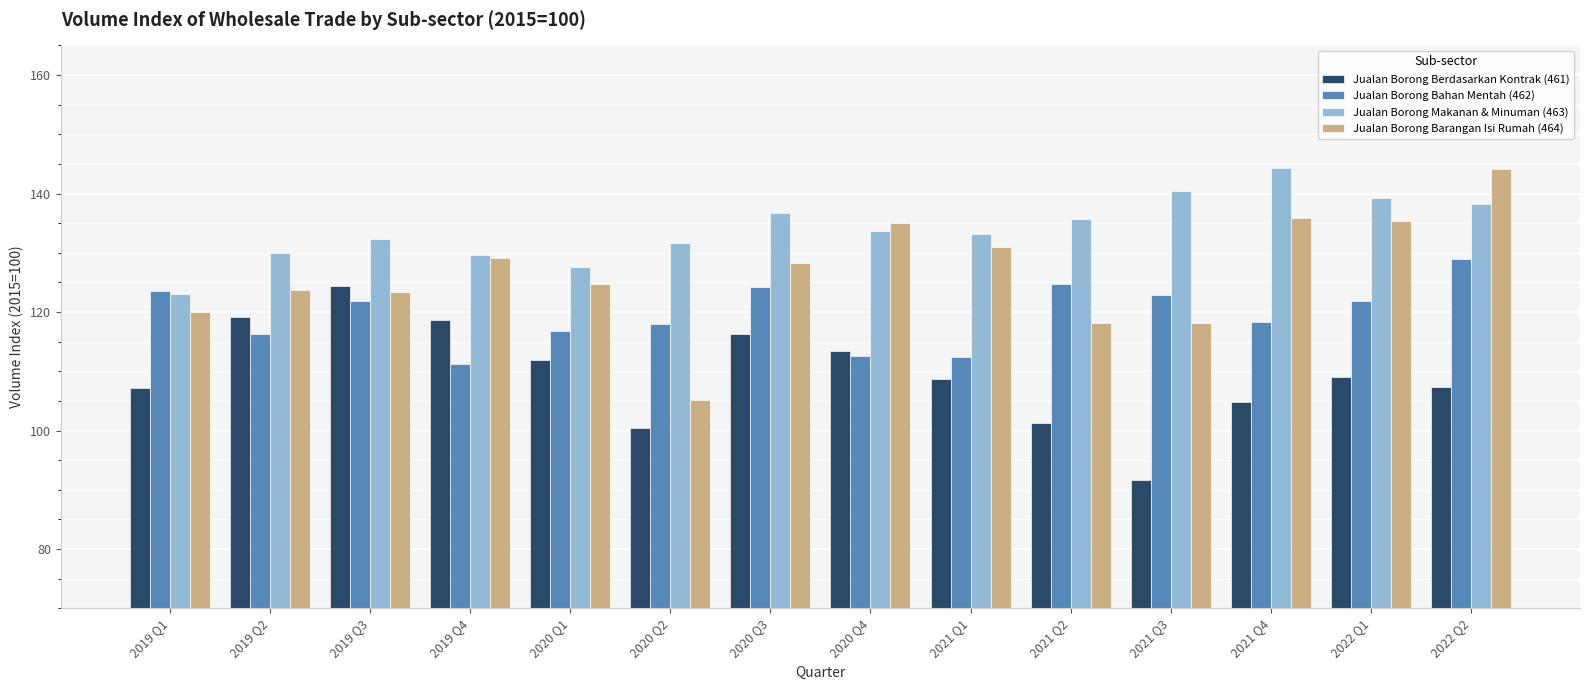

What are all the series names shown in the legend?

Jualan Borong Berdasarkan Kontrak (461), Jualan Borong Bahan Mentah (462), Jualan Borong Makanan & Minuman (463), Jualan Borong Barangan Isi Rumah (464)